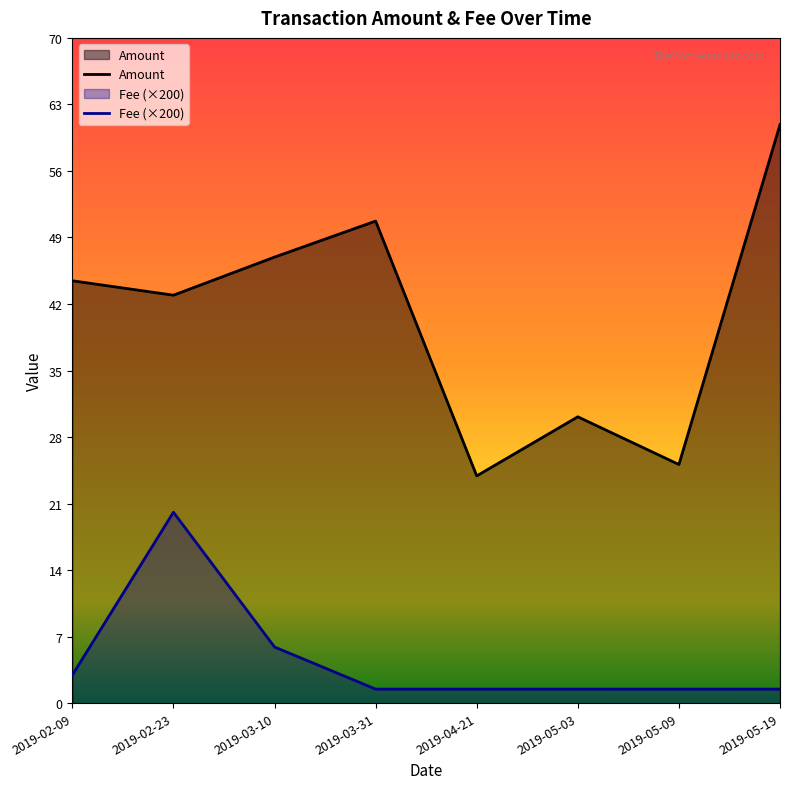

Count the number of categories in the chart.

8